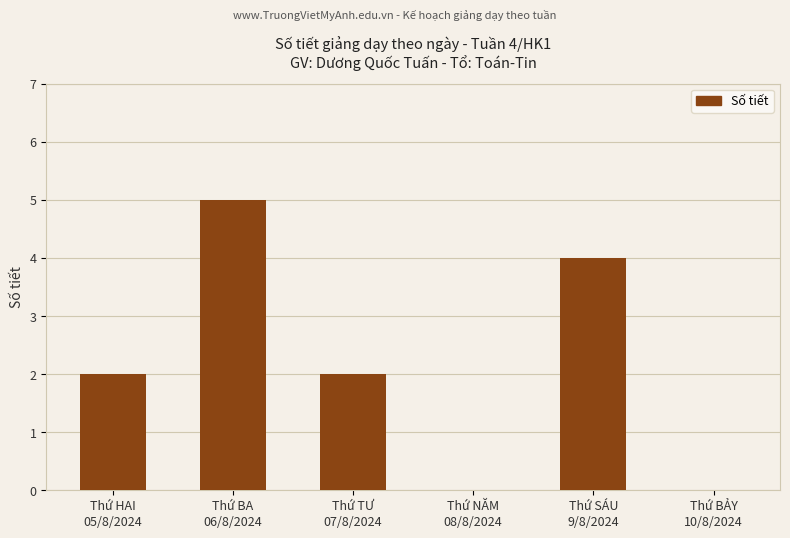

What is the greatest value displayed?

5